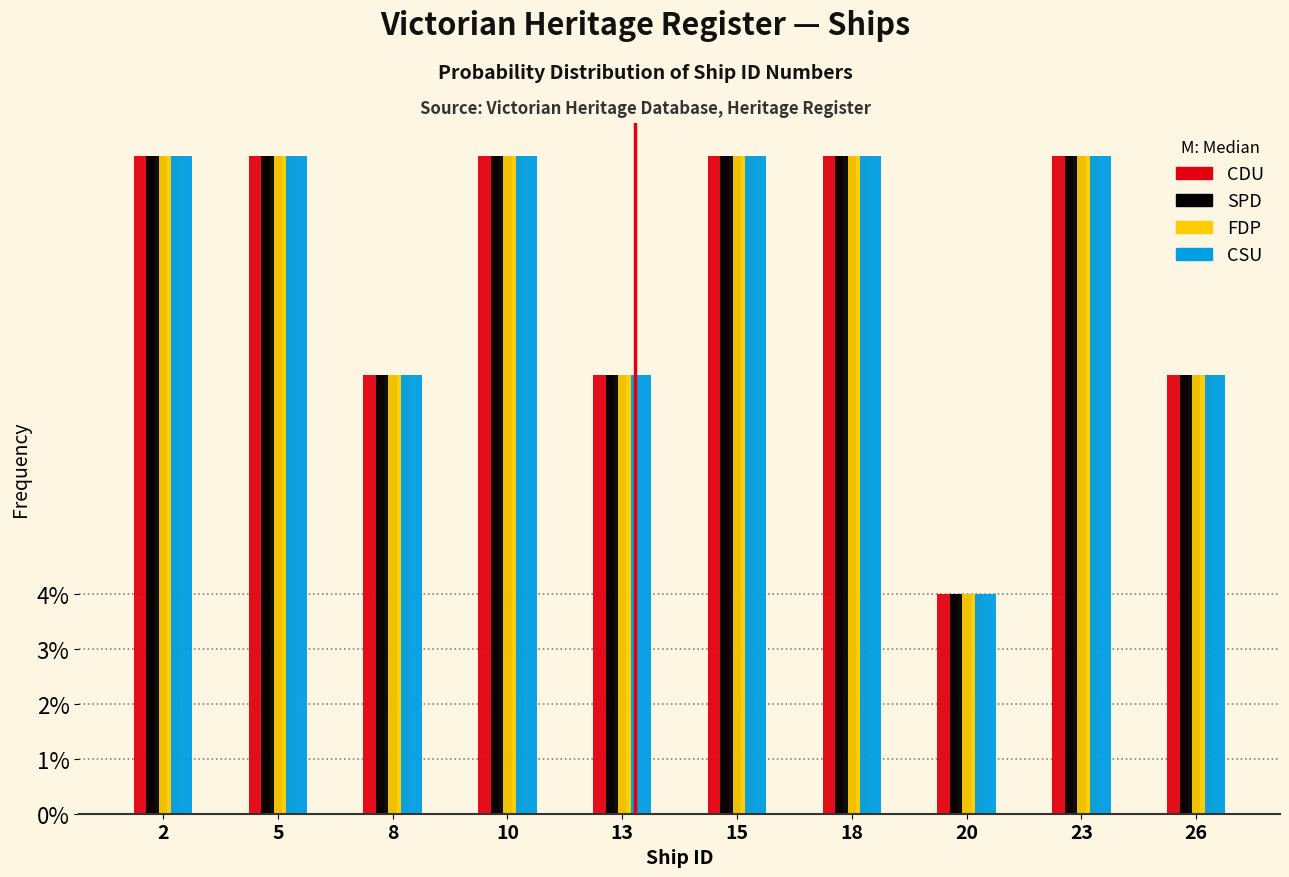

The CSU series shows 12 at 15. True or false?

True